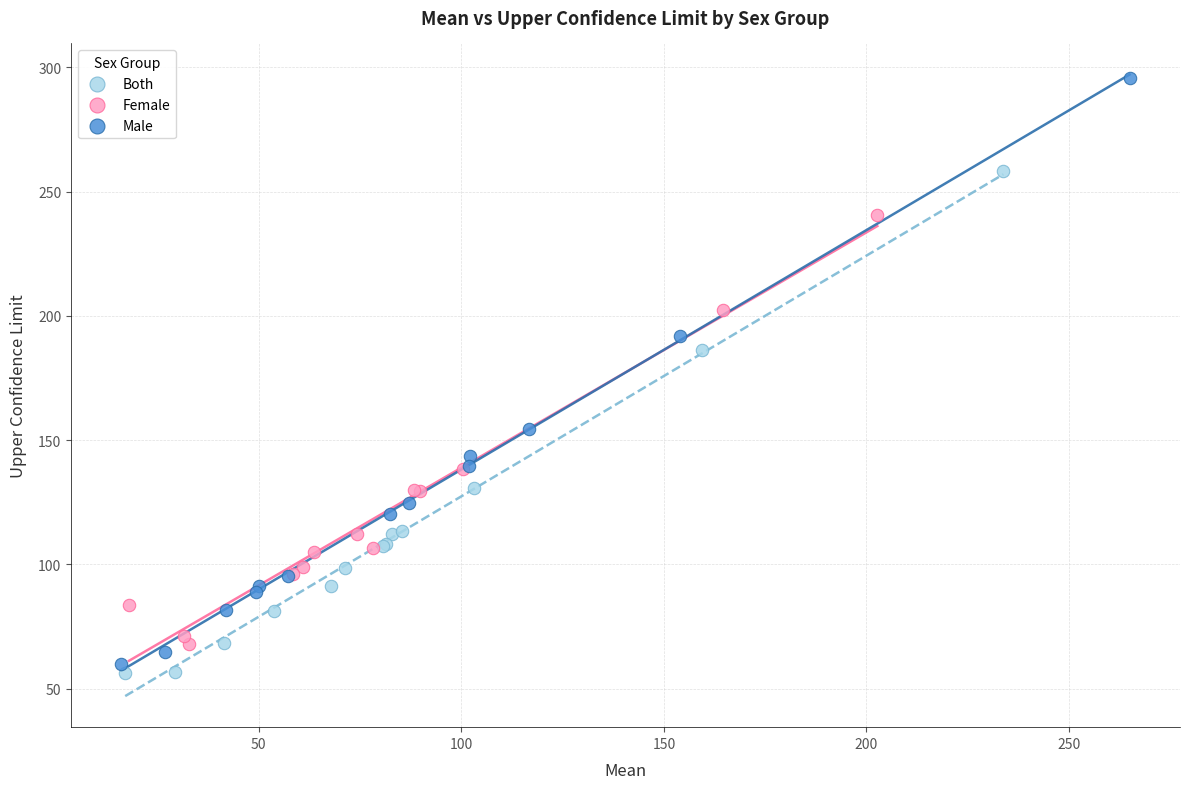

Which series has the widest spread of Y values?

Male